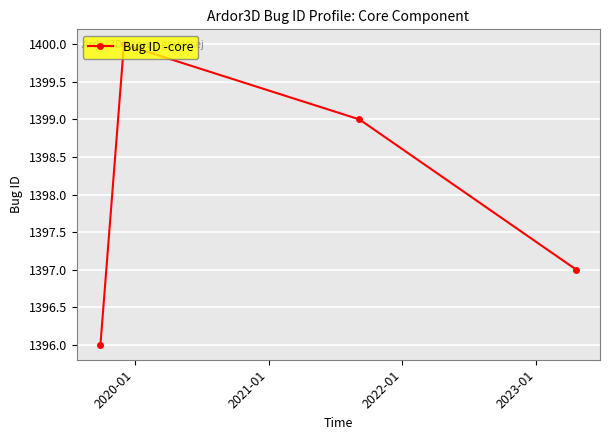

What is the value of the 3rd point from the left?

1399